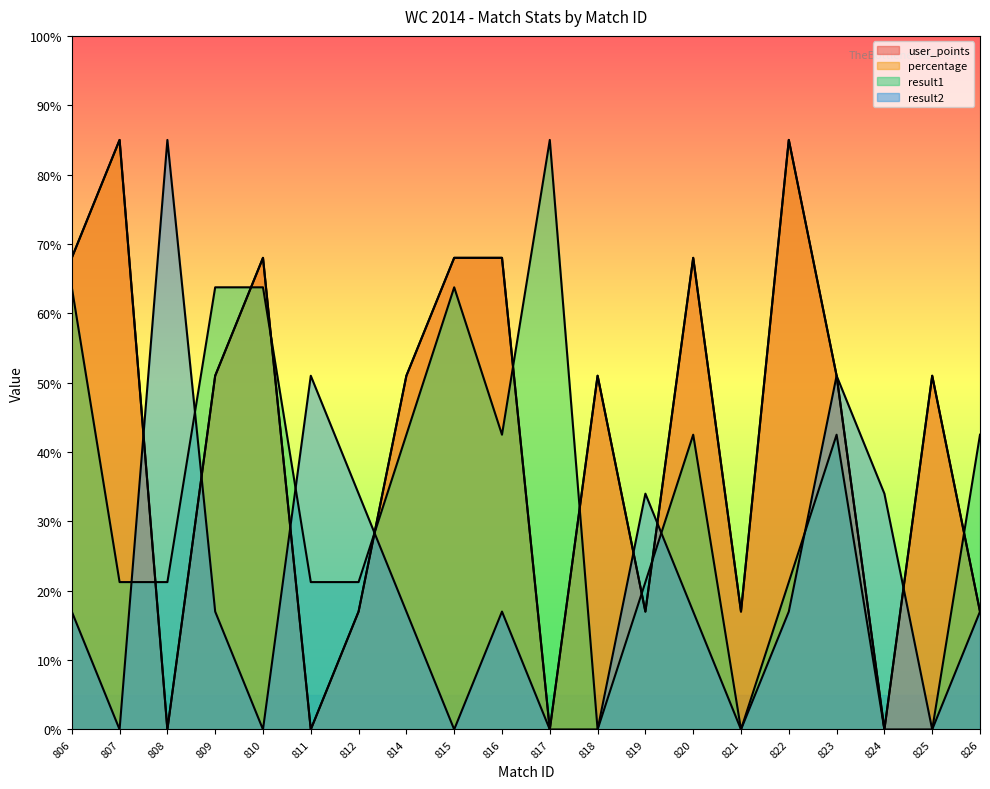

At which label is user_points closest to 42?

809